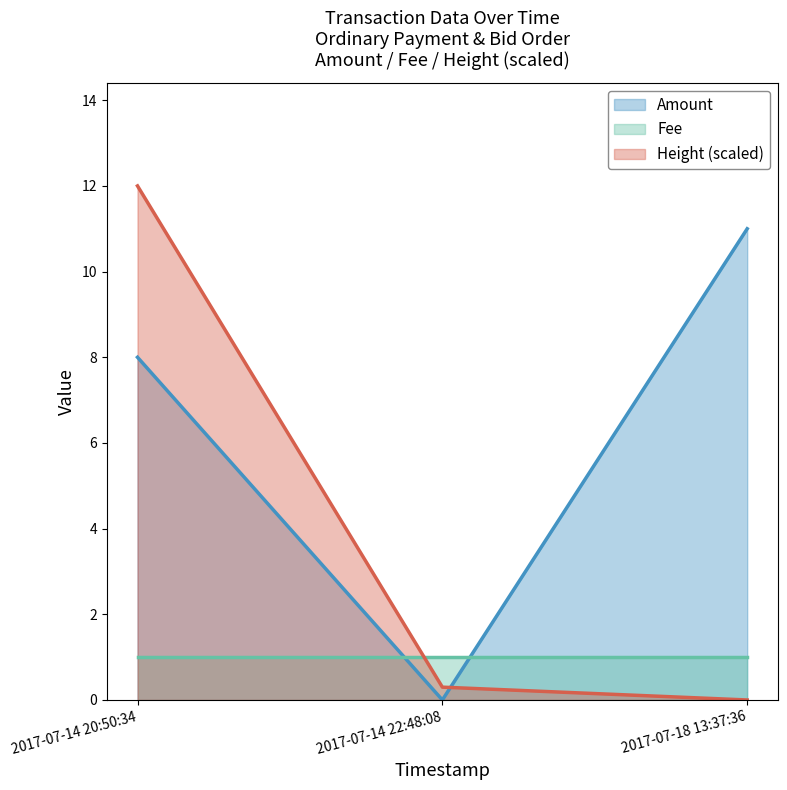

Is it true that Amount equals 4.2 at 2017-07-18 13:37:36?

False